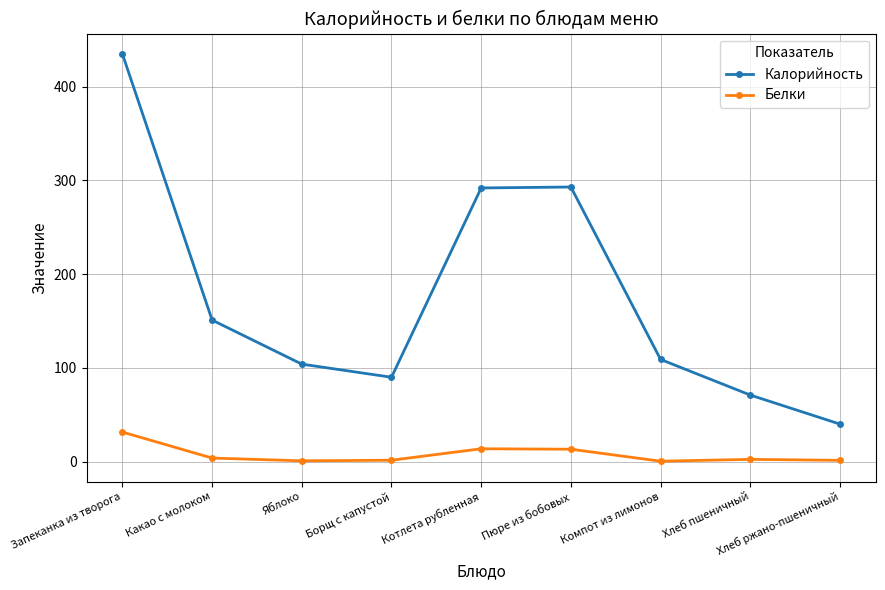

Which category has the highest value in the Калорийность series?

Запеканка из творога